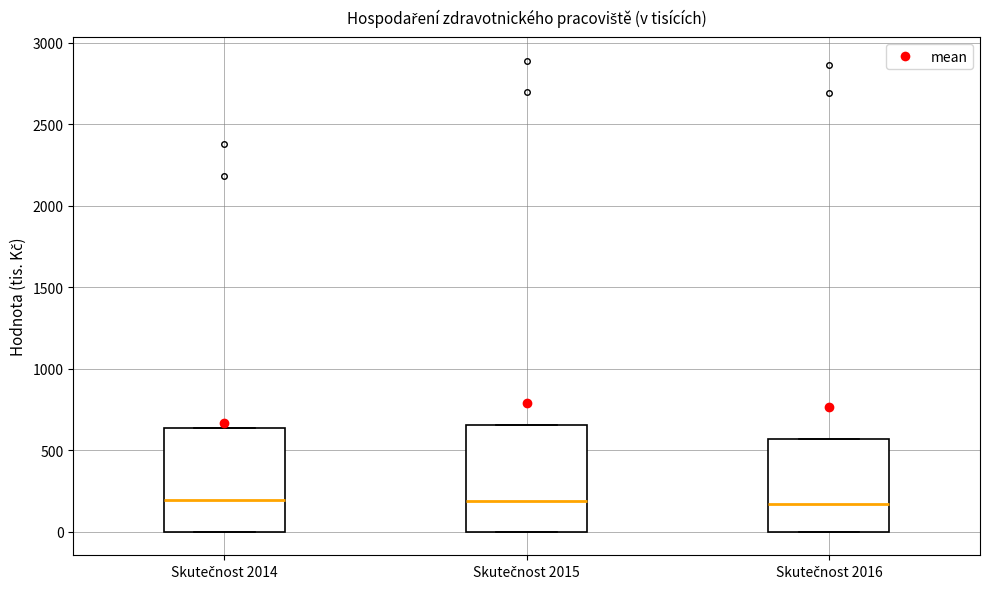

Where does the median line of the box for Skutečnost 2015 sit on the y-axis? The values are not printed on the chart, so give them approximately, as read against the axis.

200